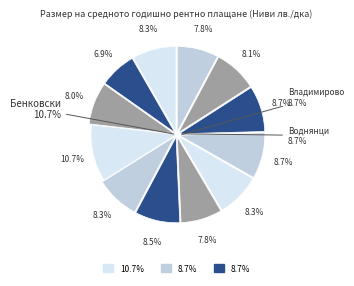

The Бенковски slice represents 23% of the pie. True or false?

False